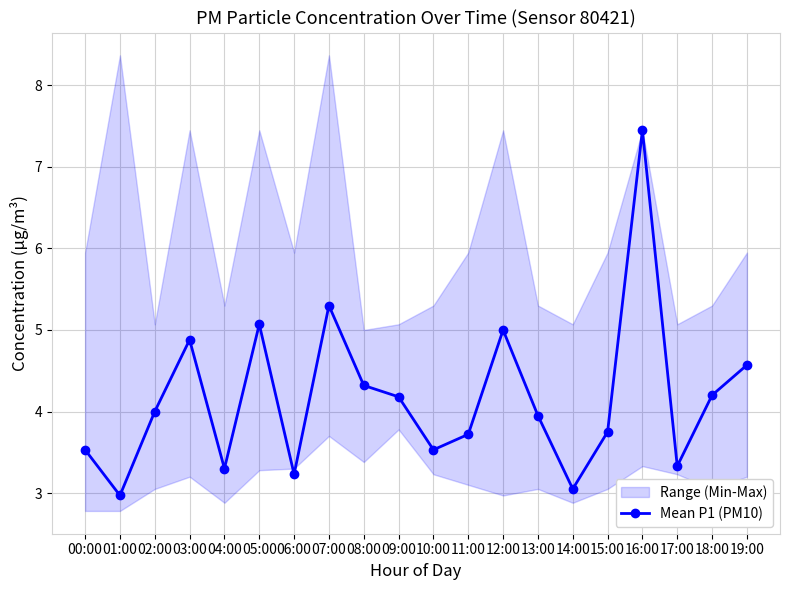

How many data points does each series have?

20